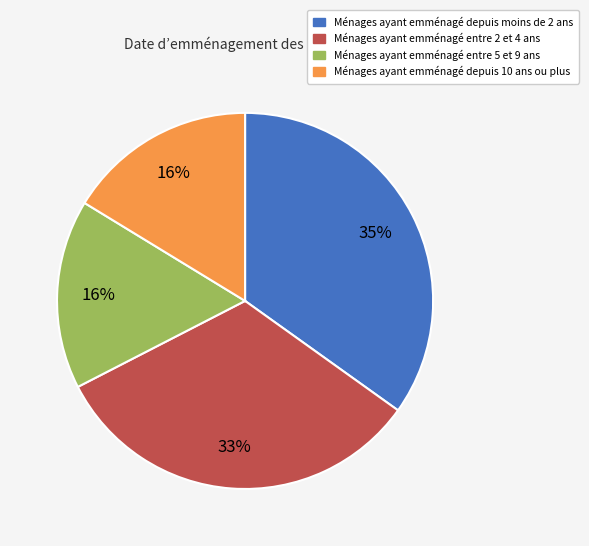

Does any single category account for the majority?

No